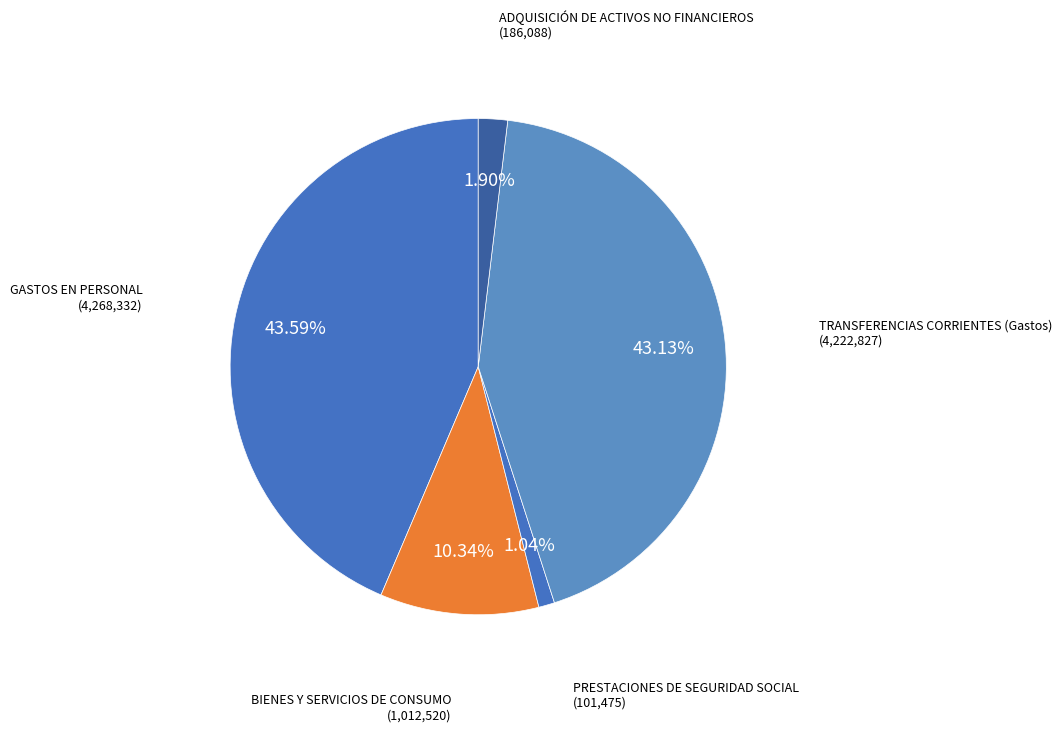

Rank the categories by value from lowest to highest.

PRESTACIONES DE SEGURIDAD SOCIAL, ADQUISICIÓN DE ACTIVOS NO FINANCIEROS, BIENES Y SERVICIOS DE CONSUMO, TRANSFERENCIAS CORRIENTES (Gastos), GASTOS EN PERSONAL